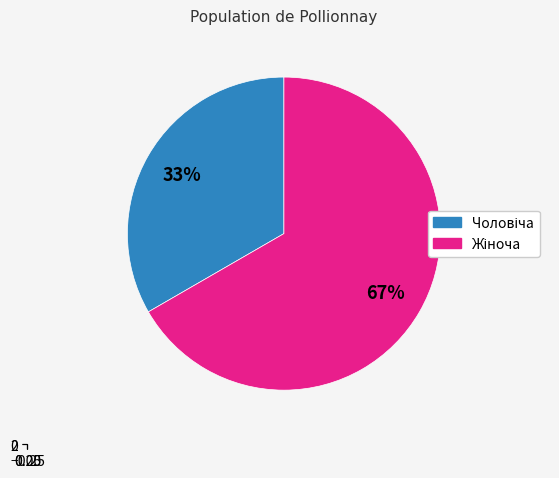

What percentage is the Чоловіча slice, to the nearest percent?

33%